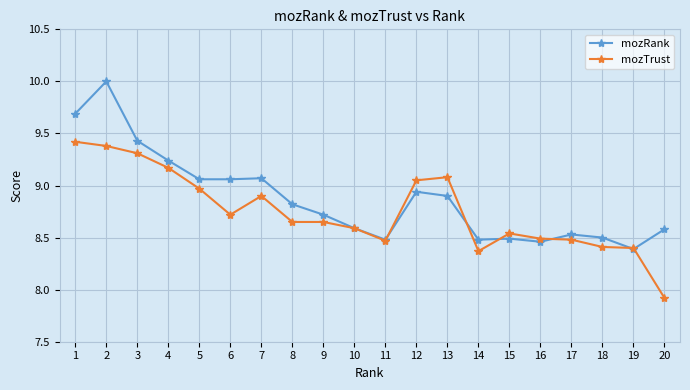

The value of mozRank at 2 is 5.7. True or false?

False